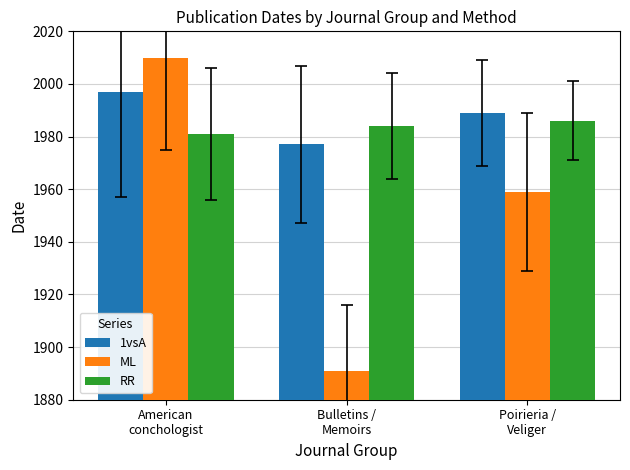

Are the bars horizontal?

No